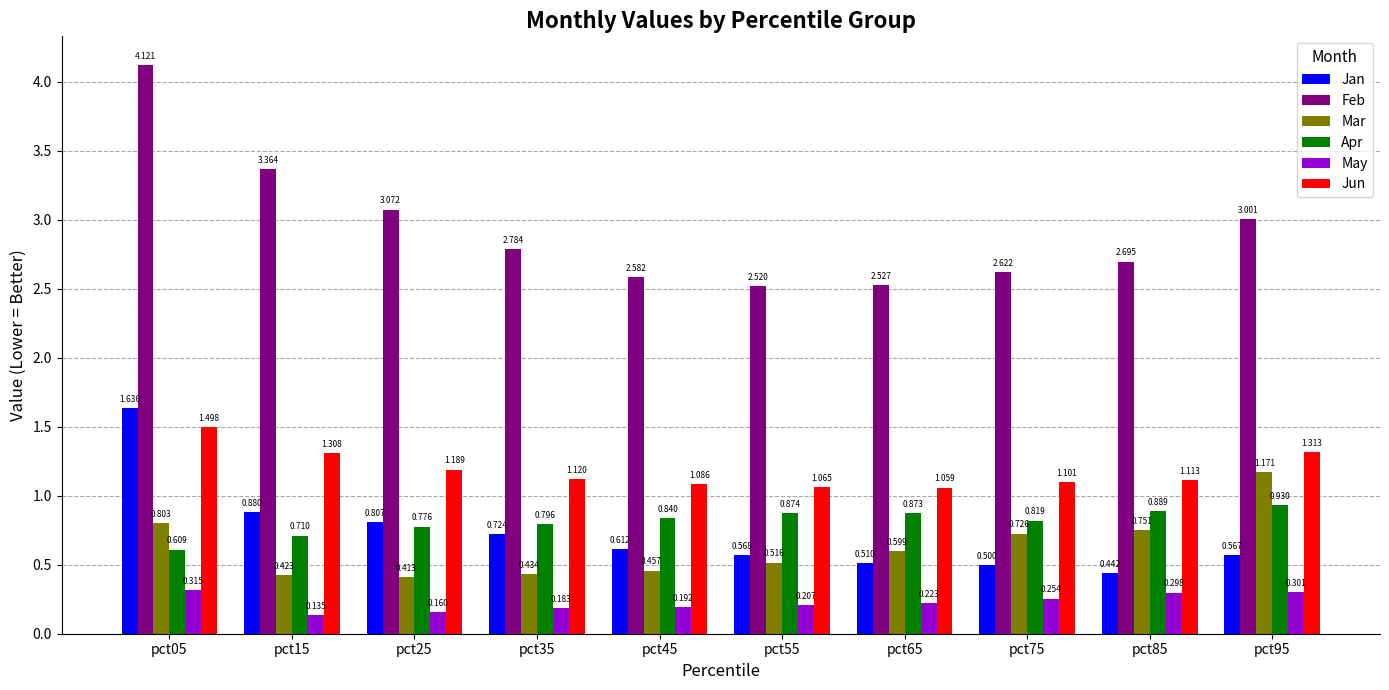

Rank the series by their maximum value, from lowest to highest.

May, Apr, Mar, Jun, Jan, Feb